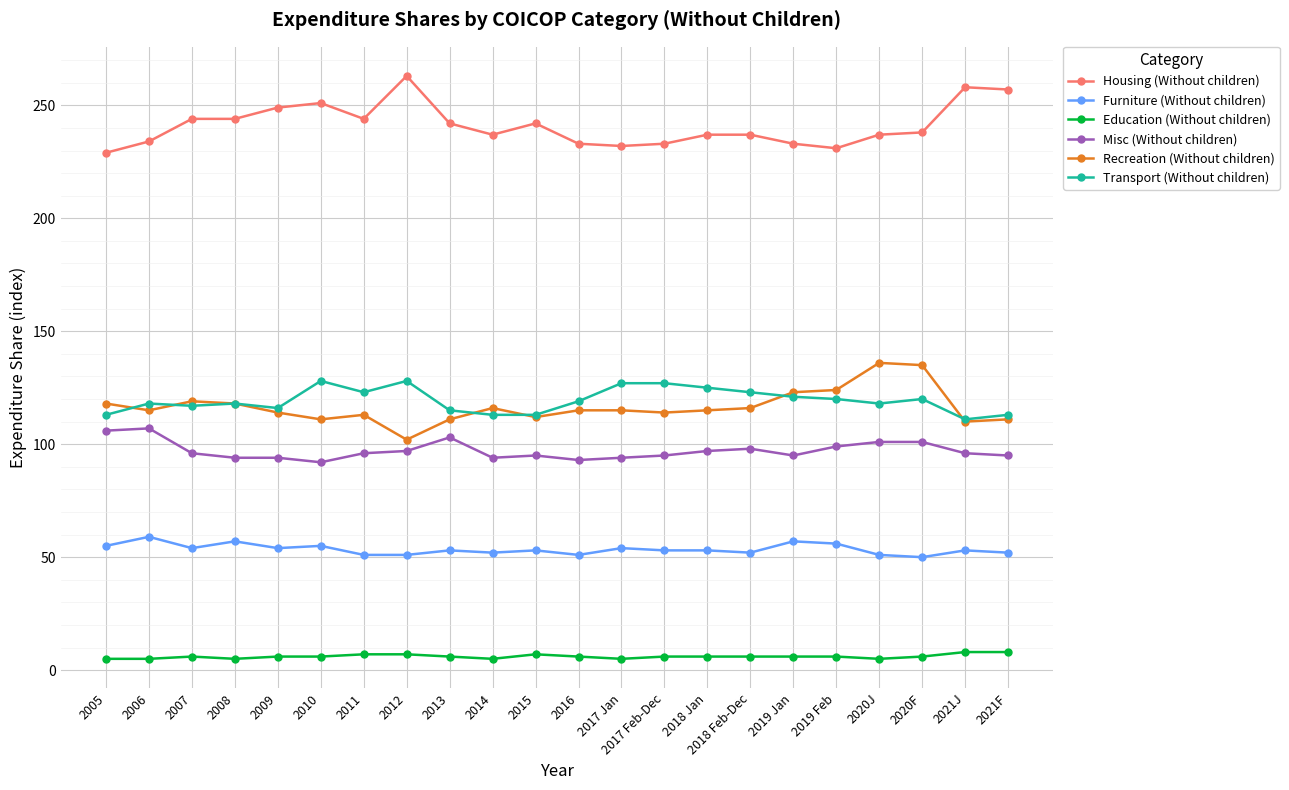

What is the maximum value for Housing (Without children)?

263